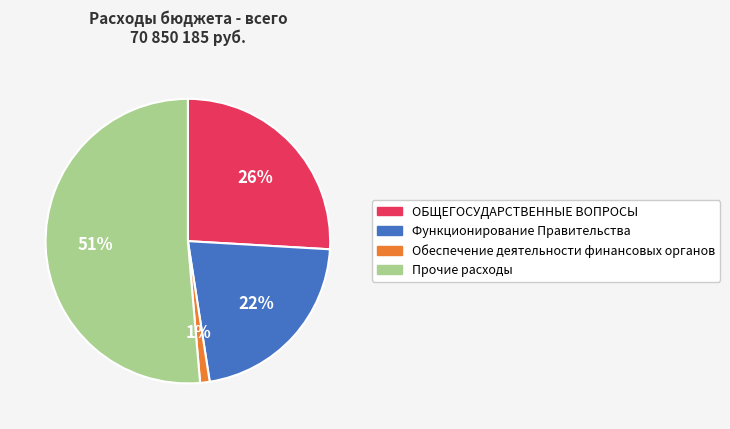

Does any single category account for the majority?

Yes